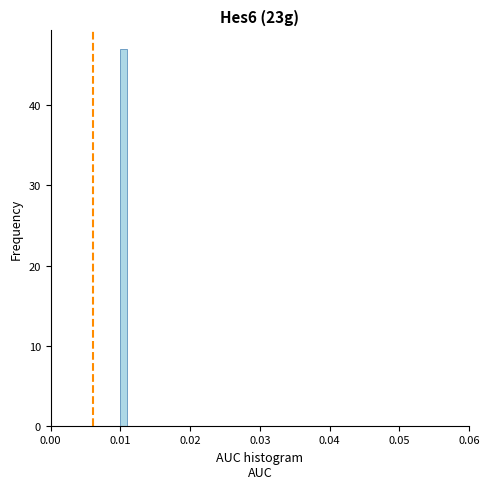

Read against the x-axis, roughly where is the centre of the tallest bar?

0.011